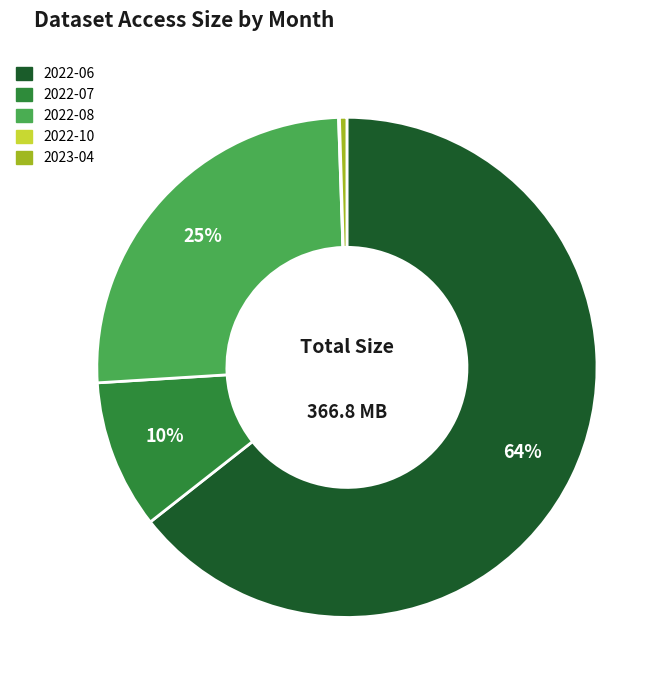

Is there any slice that represents more than half of the pie?

Yes